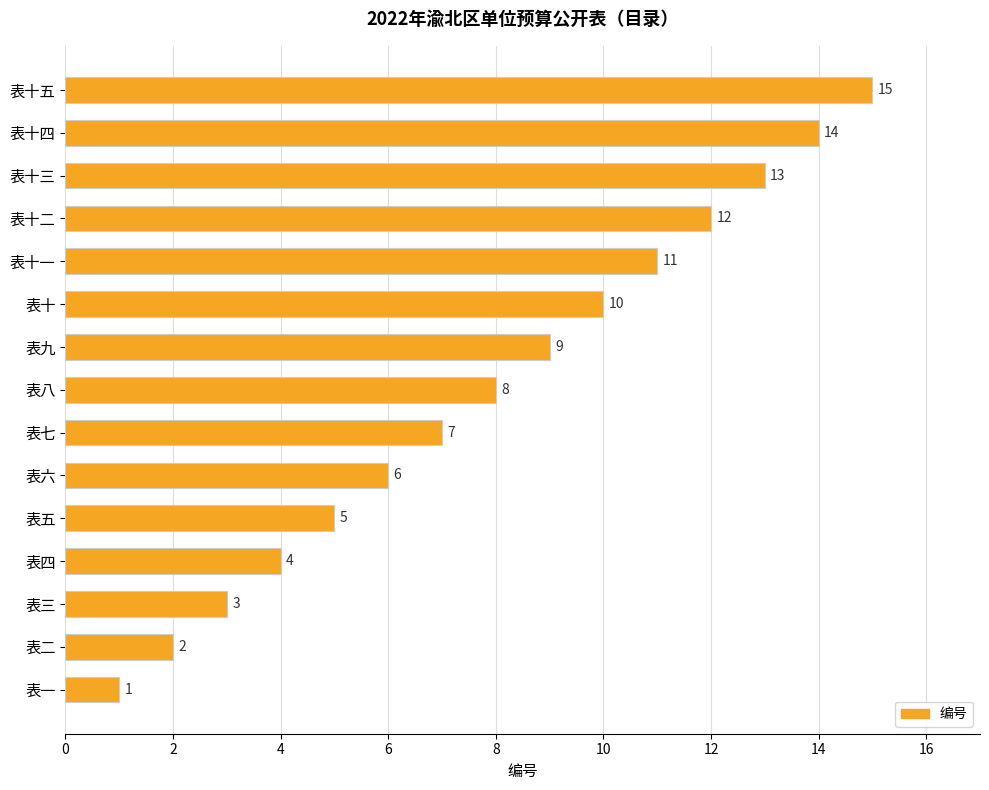

How many data points are less than 8?

7